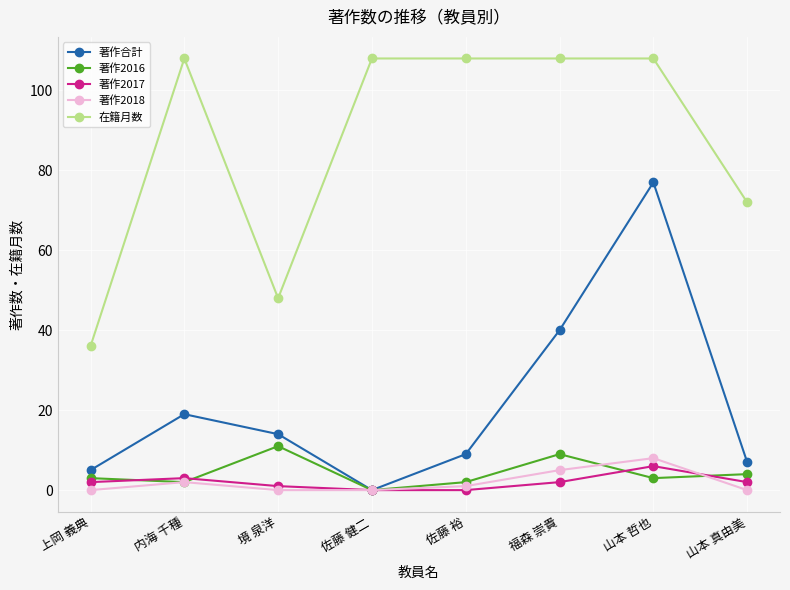

The value of 著作2016 at 佐藤 健二 is 0. True or false?

True